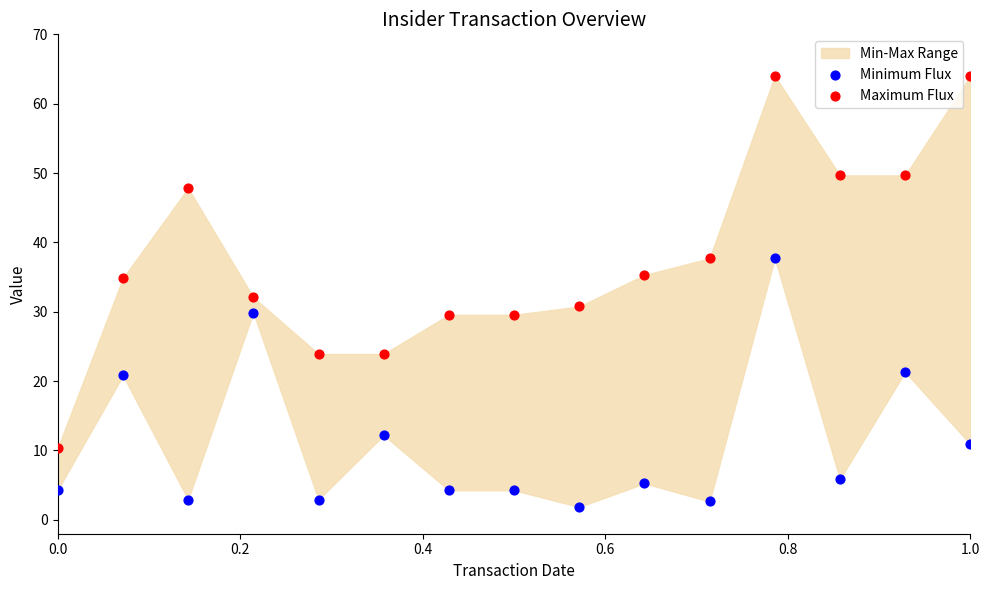

Which series reaches the minimum Y coordinate?

Minimum Flux